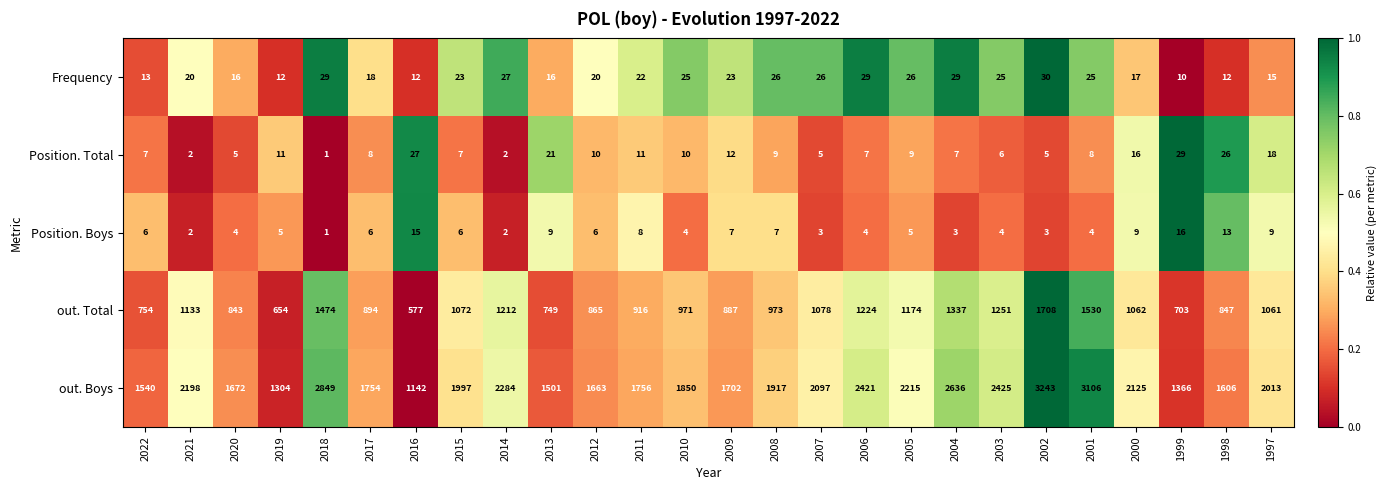

What is the total value across all series at 2022?

2320